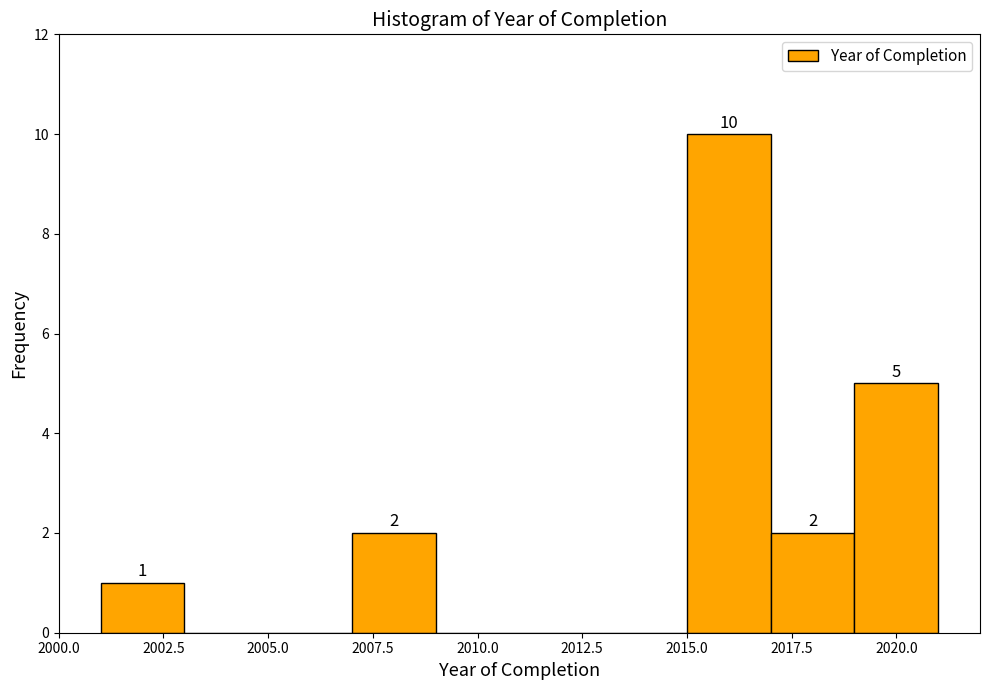

Over which range of the x-axis is the bar tallest?

2015 to 2017